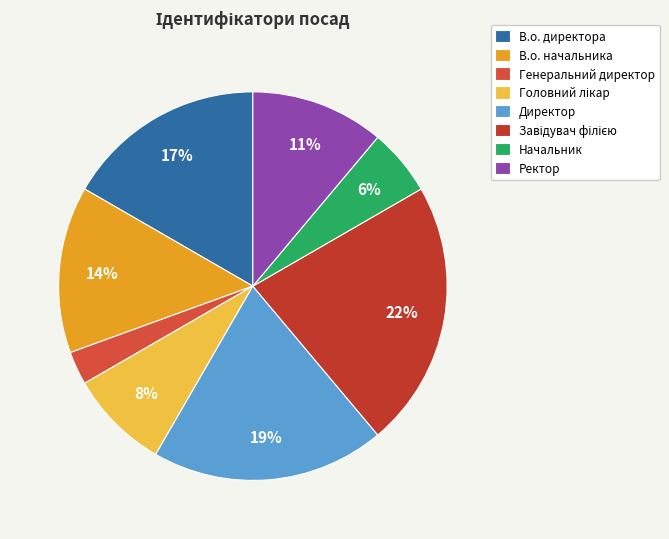

How many segments does this pie chart have?

8